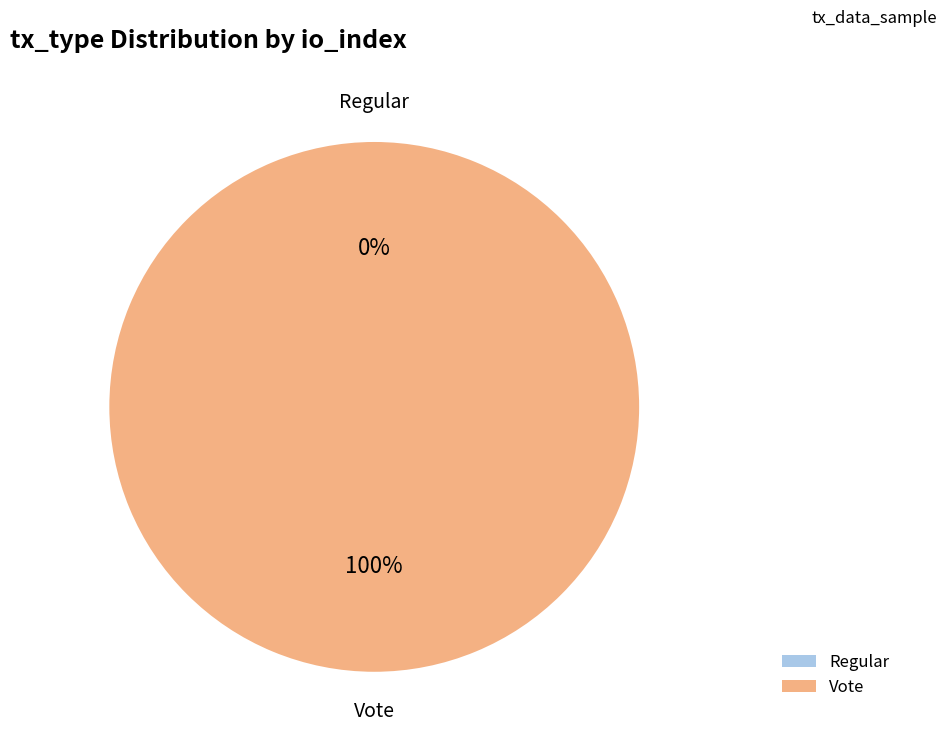

Which slice is the smallest?

Regular